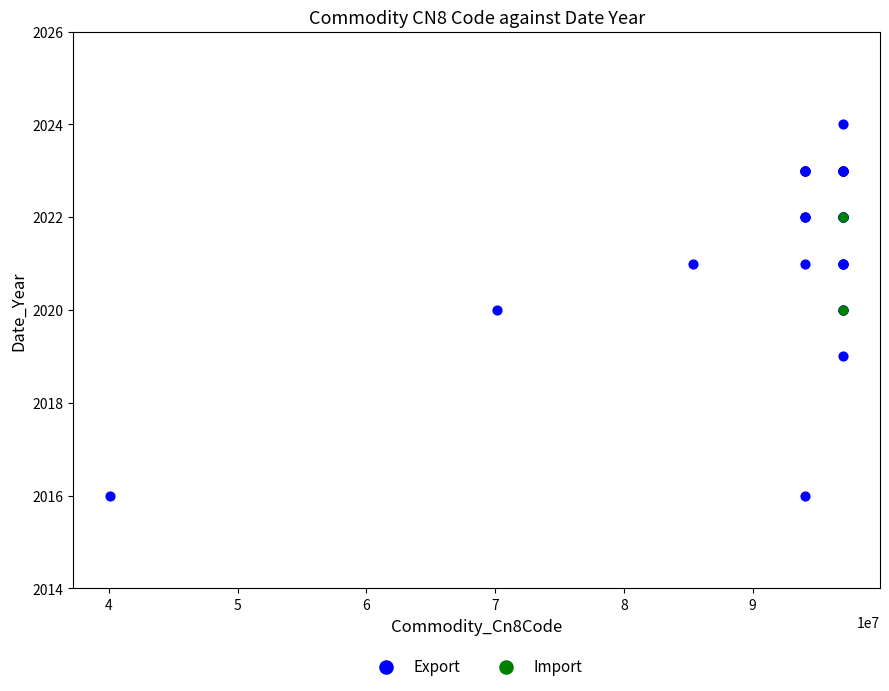

What are all the series names shown in the legend?

Export, Import